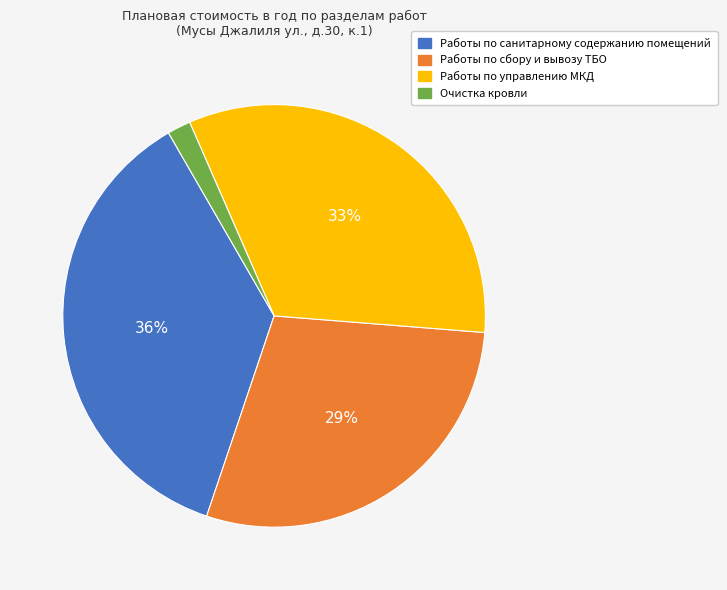

Is Очистка кровли the majority of the pie?

No